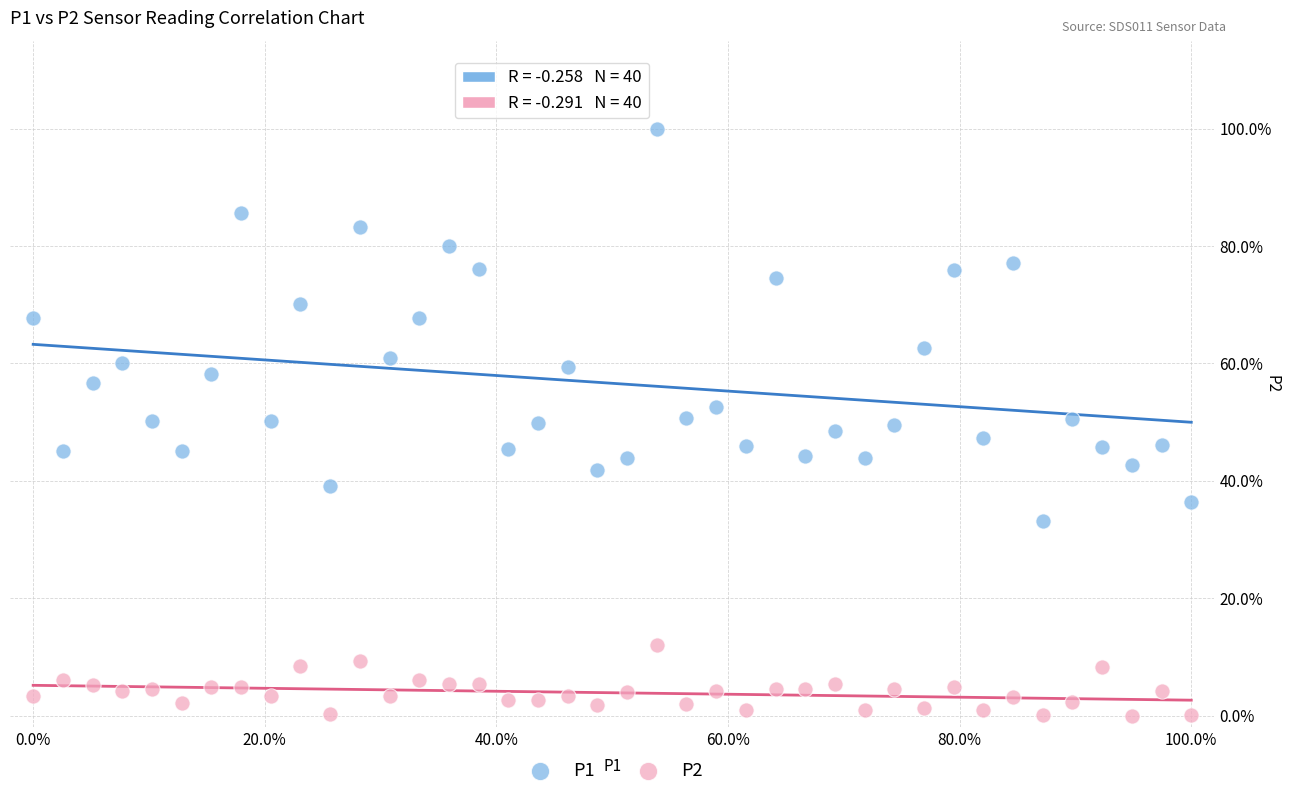

Which series has the largest Y range (max minus min)?

P1